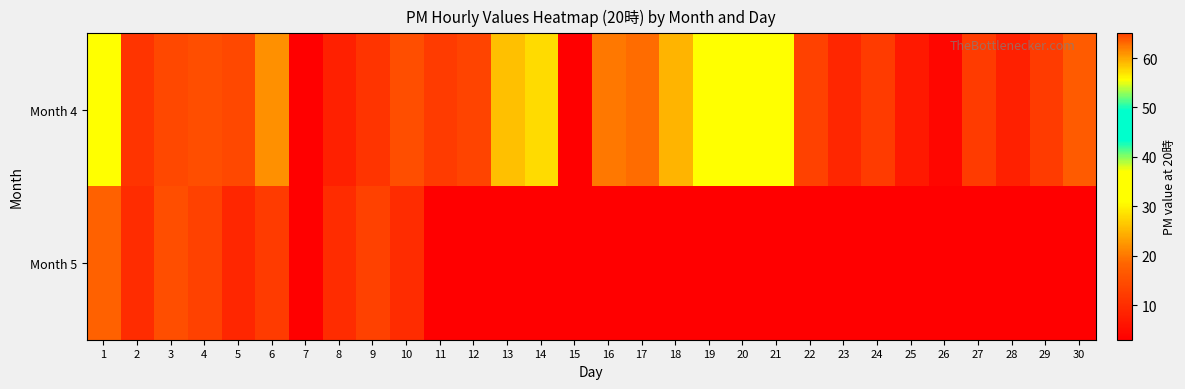

True or false: Month 4 has a value of 1.8 at 8.

False